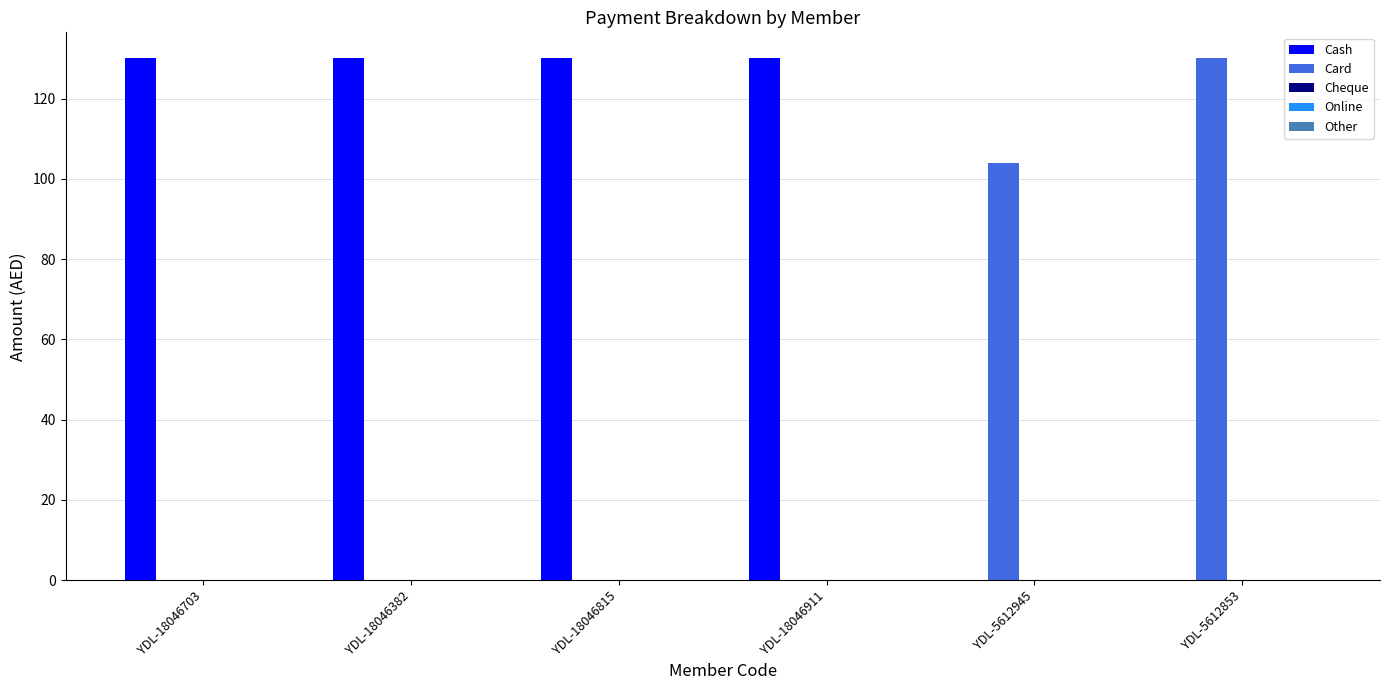

What is the sum of the Cash values at YDL-18046382 and YDL-5612853?

130